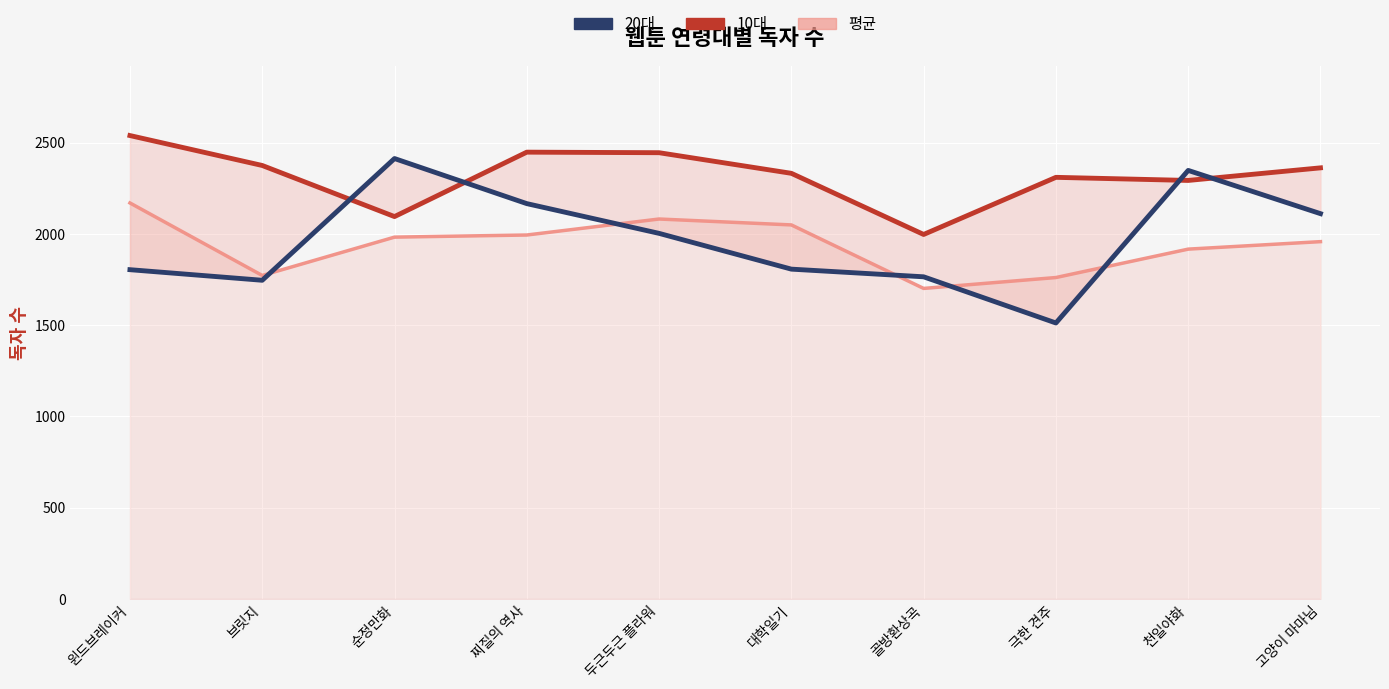

Reading left to right, extract all data points from this chart.

평균: 윈드브레이커=2169.7	브릿지=1772.3	순정만화=1982.3	찌질의 역사=1994.0	두근두근 플라워=2081.7	대학일기=2049.3	골방환상곡=1701.3	극한 견주=1761.0	천일야화=1916.7	고양이 마마님=1957.7
10대: 윈드브레이커=2539.0	브릿지=2375.0	순정만화=2095.0	찌질의 역사=2448.0	두근두근 플라워=2445.0	대학일기=2332.0	골방환상곡=1997.0	극한 견주=2310.0	천일야화=2293.0	고양이 마마님=2362.0
20대: 윈드브레이커=1804.0	브릿지=1746.0	순정만화=2413.0	찌질의 역사=2166.0	두근두근 플라워=2003.0	대학일기=1807.0	골방환상곡=1765.0	극한 견주=1512.0	천일야화=2348.0	고양이 마마님=2111.0